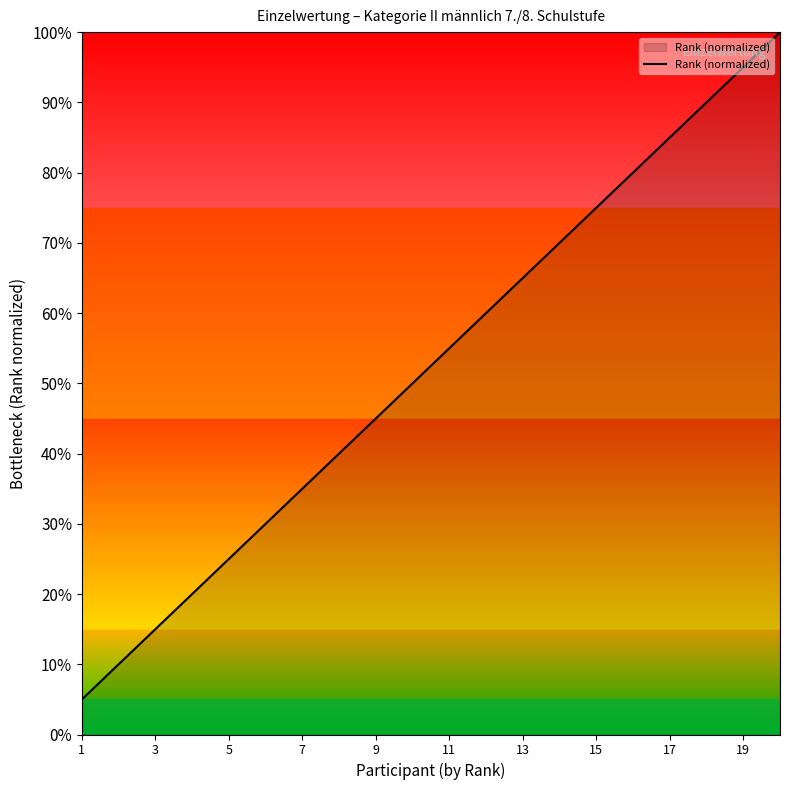

Does the chart have visible grid lines?

No